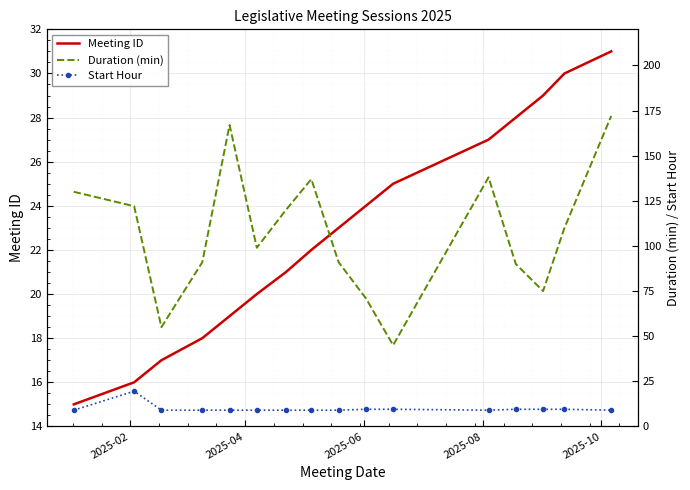

Which series has the largest total across all categories?

Duration (min)